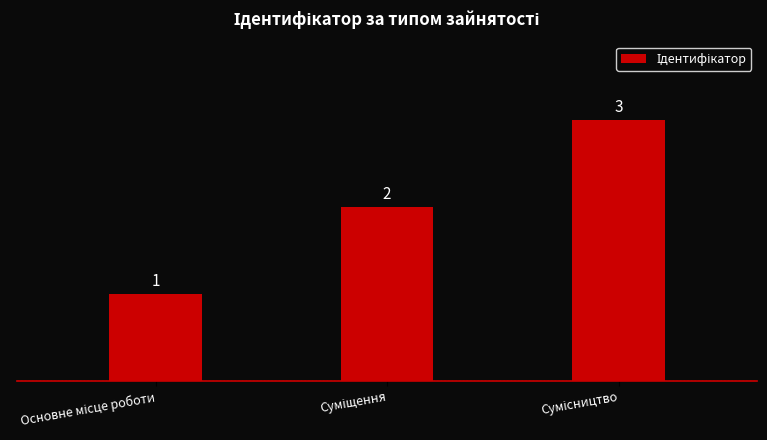

Does the chart contain stacked bars?

No